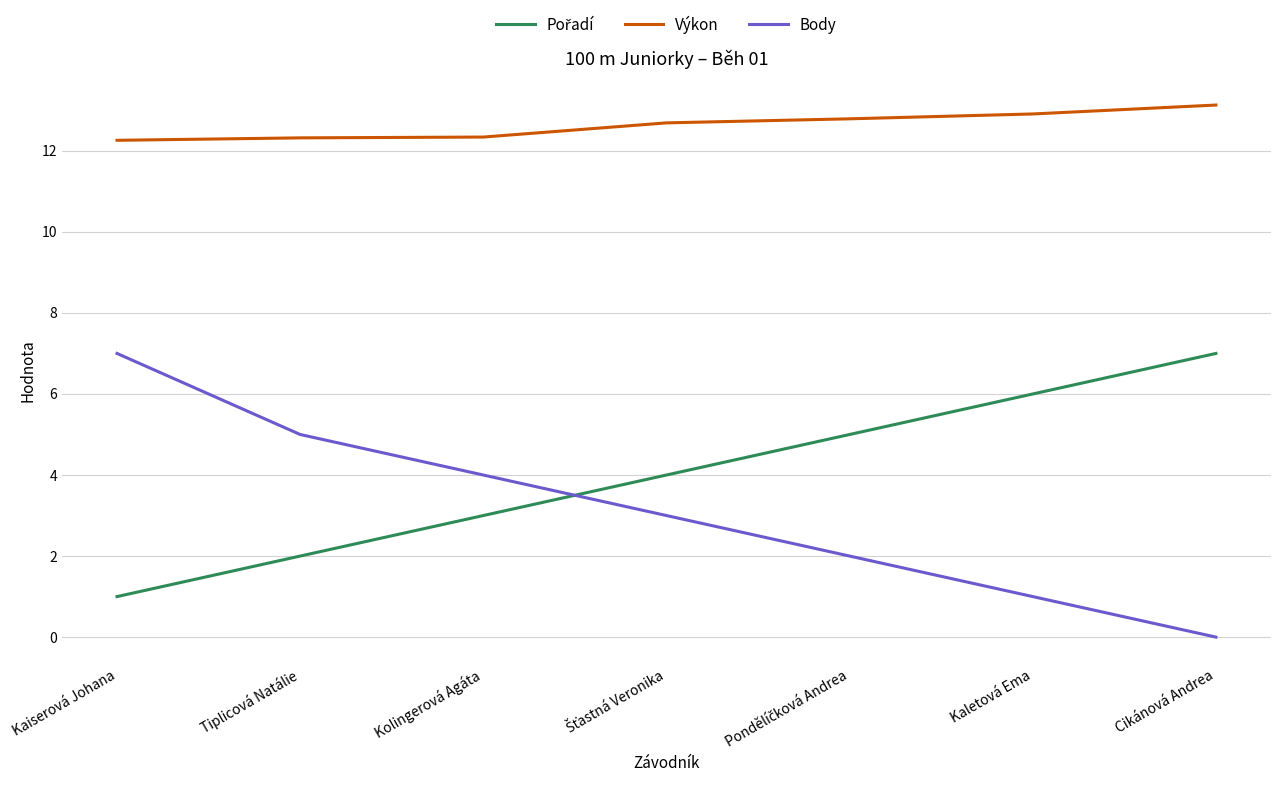

What is the total value across all series at Kaletová Ema?

19.9